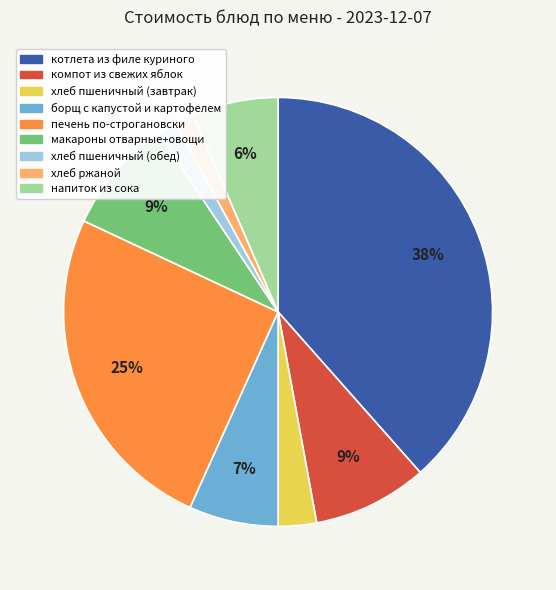

How many slices are in this pie chart?

9